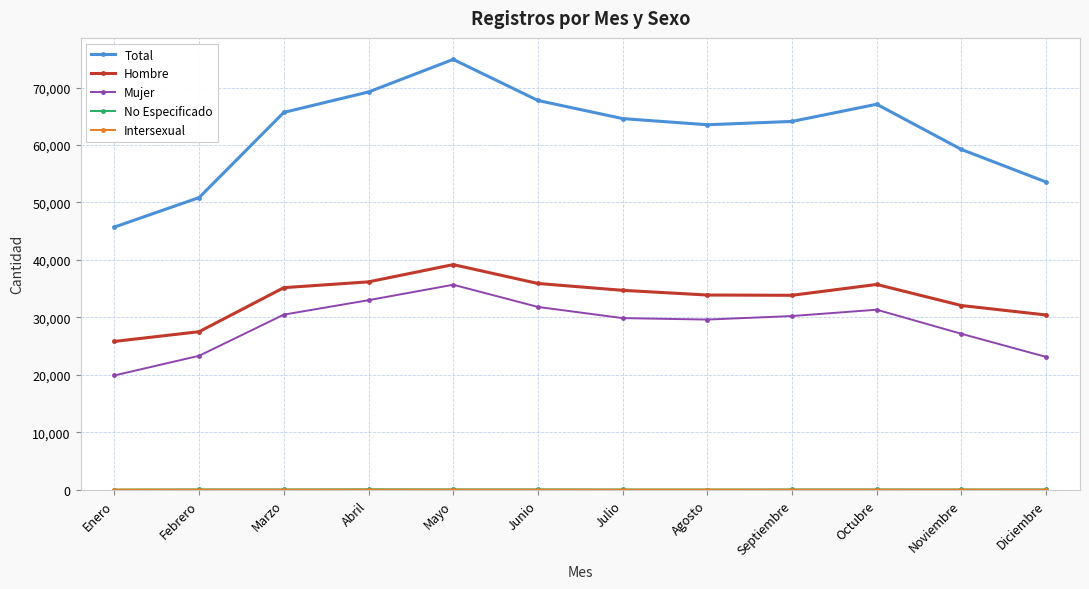

Which series has the largest range (max minus min)?

Total